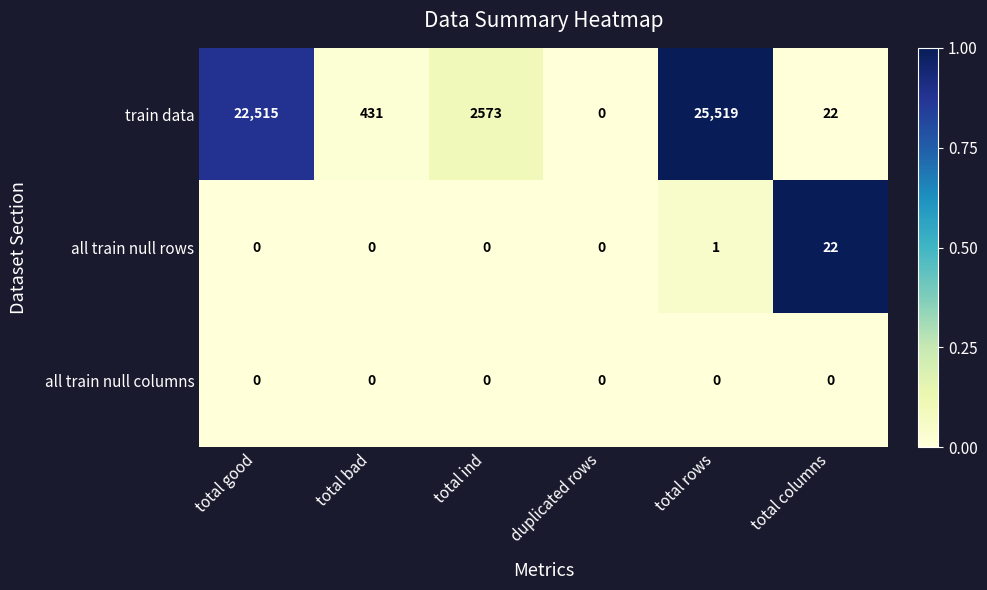

What is the total value across all series at total ind?

2573